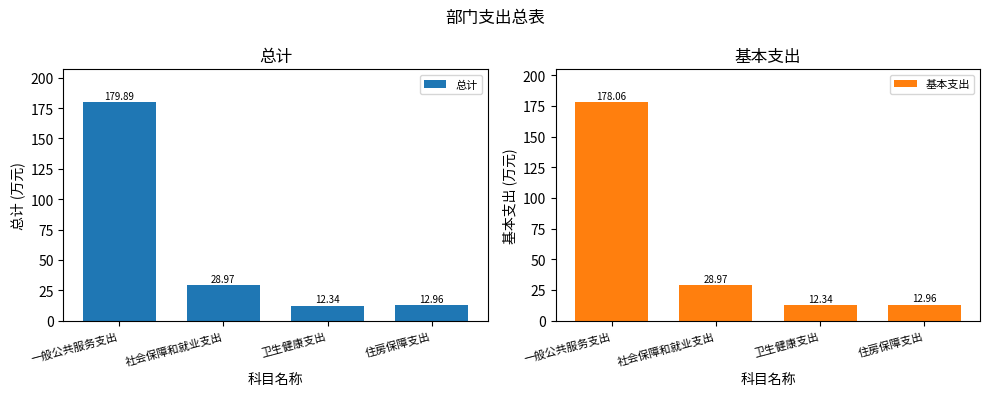

What position from the left is 社会保障和就业支出?

2